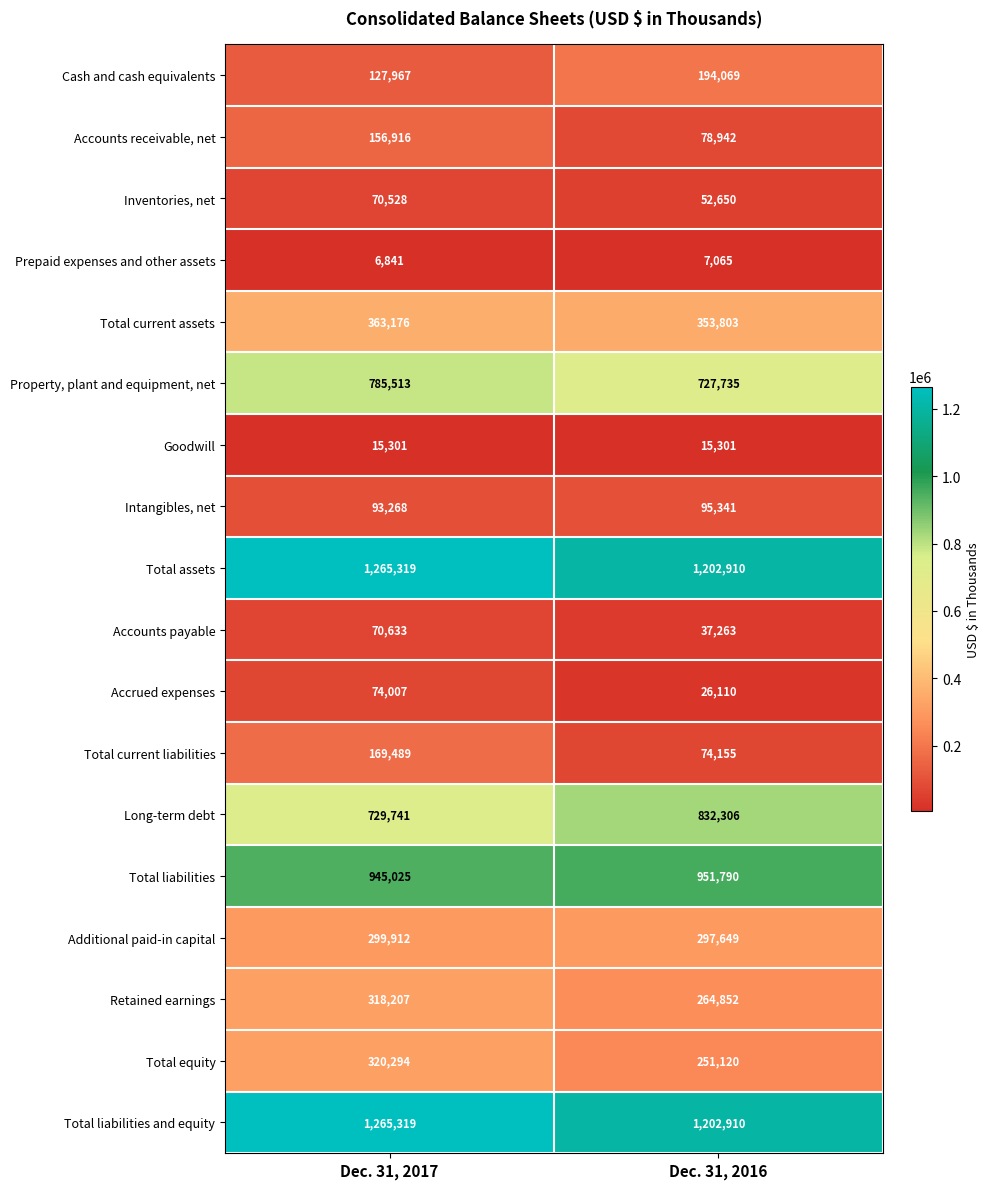

What is the difference between the Cash and cash equivalents values at Dec. 31, 2016 and Dec. 31, 2017?

66102